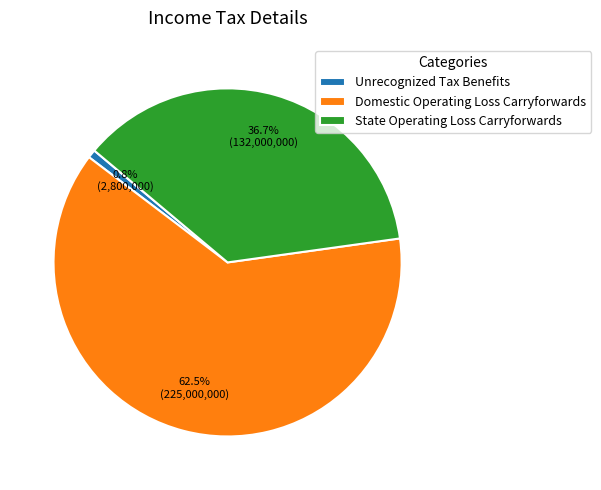

To the nearest percent, what portion does Unrecognized Tax Benefits represent?

1%